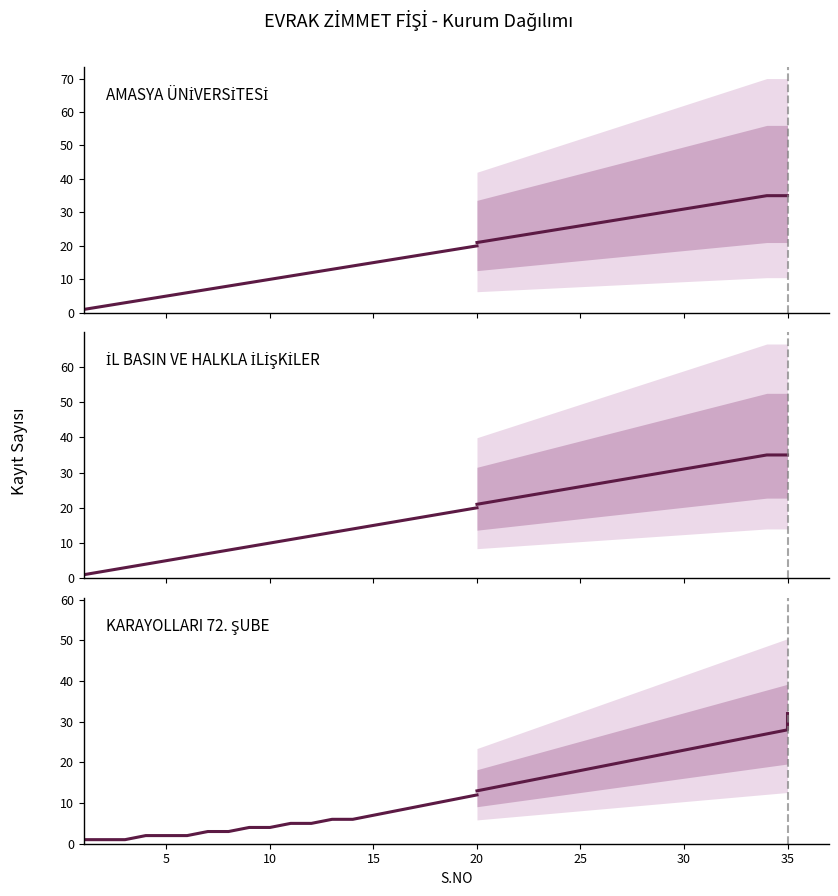

Is it true that AMASYA ÜNİVERSİTESİ (tarihsel) equals 2 at 10?

False